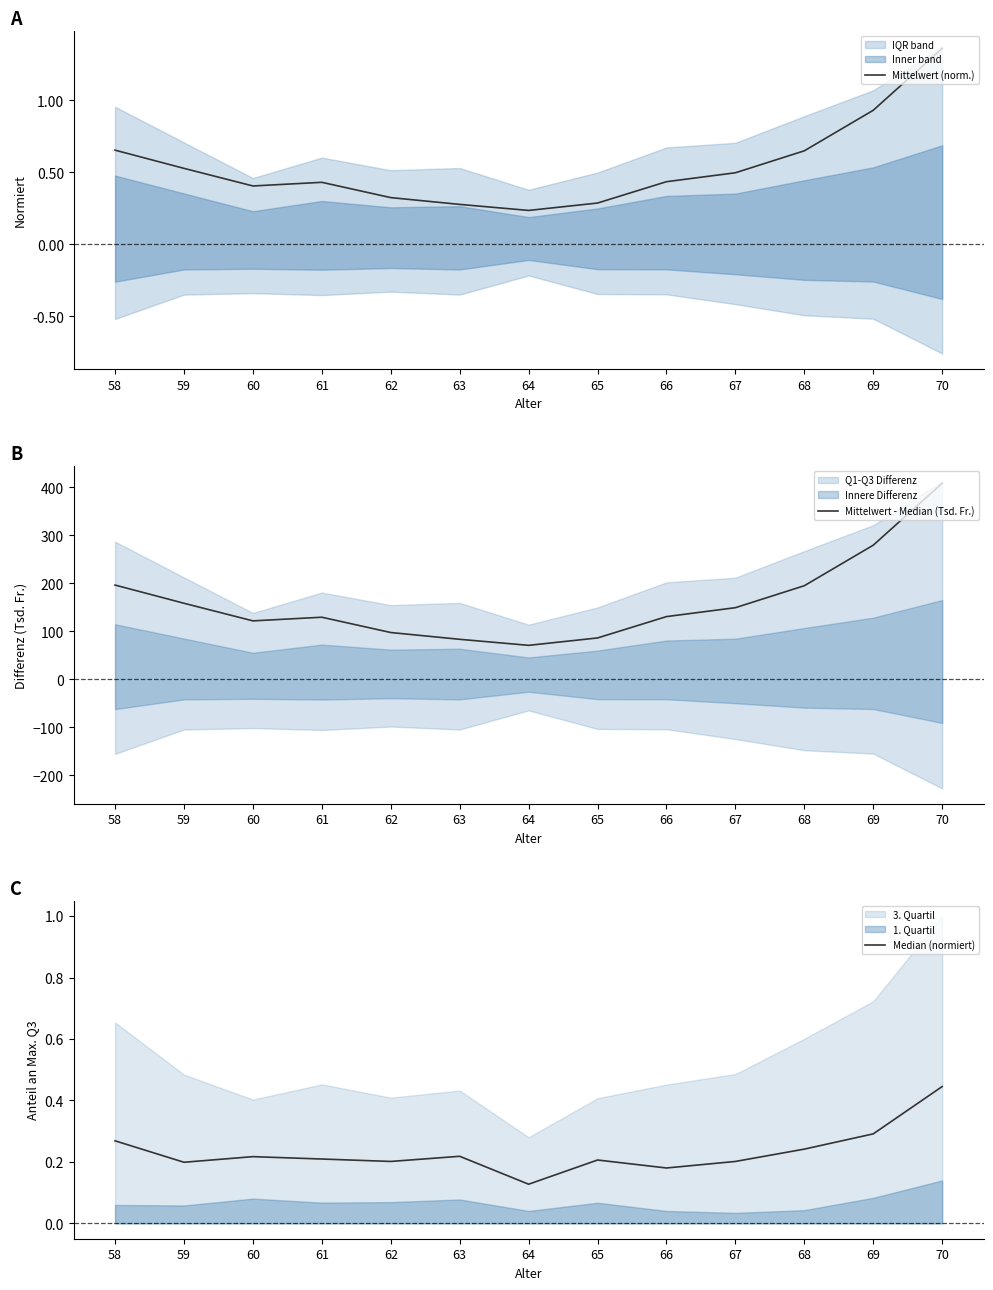

The value of Mittelwert (norm.) at 65 is 0.3. True or false?

True